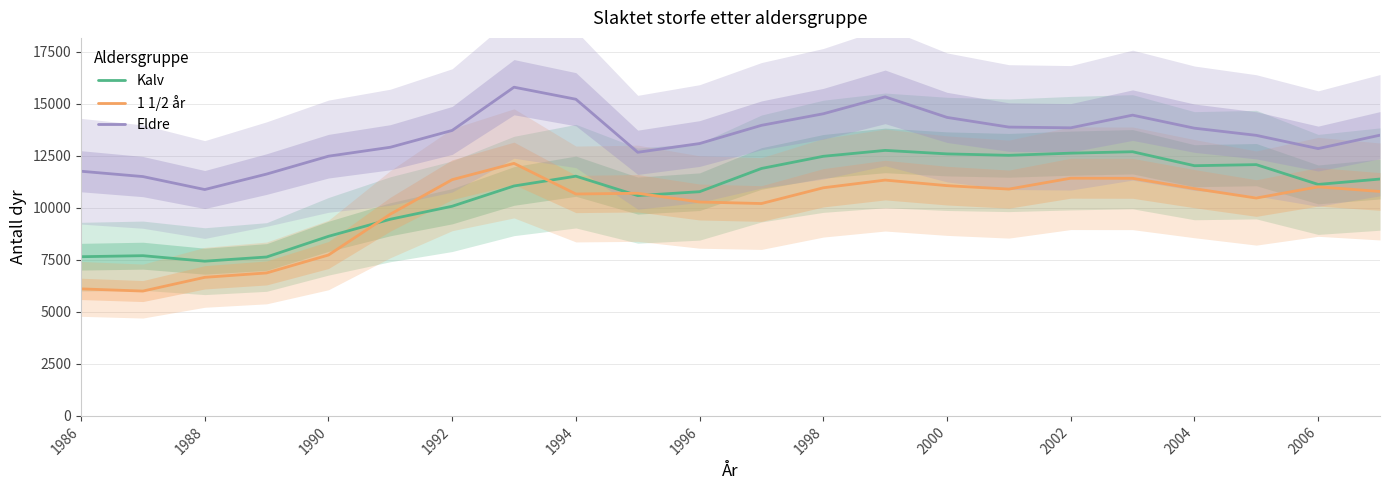

True or false: Eldre and 1 1/2 år intersect in this chart.

False